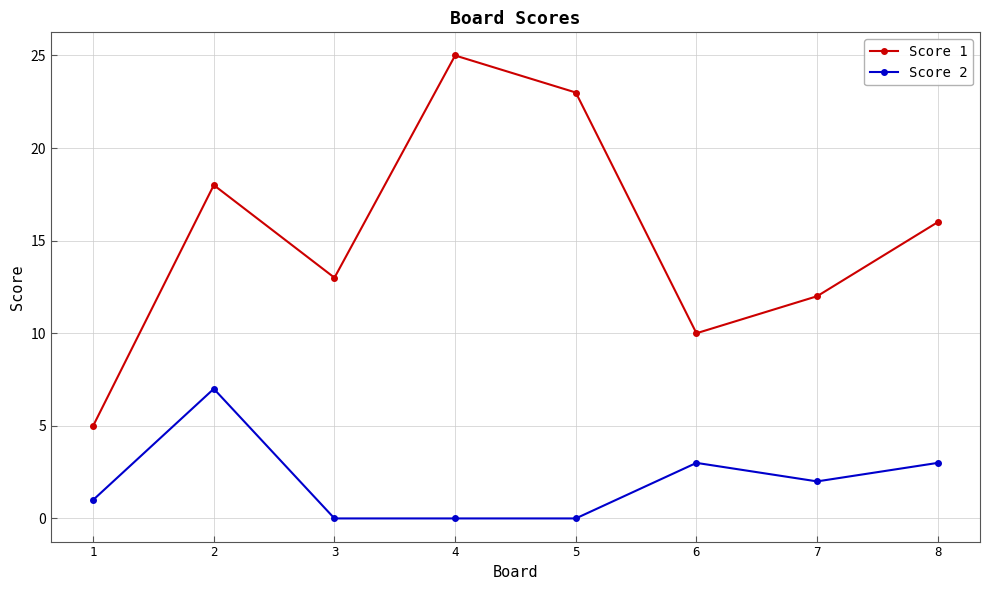

What are all the series names shown in the legend?

Score 1, Score 2